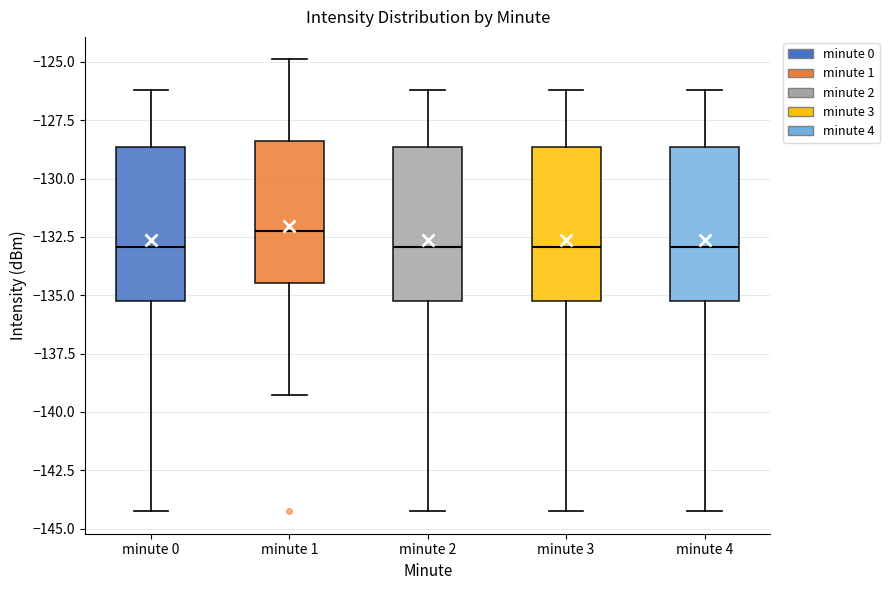

Where is the upper edge of the box for minute 0 on the y-axis? The values are not printed on the chart, so give them approximately, as read against the axis.

-128.5